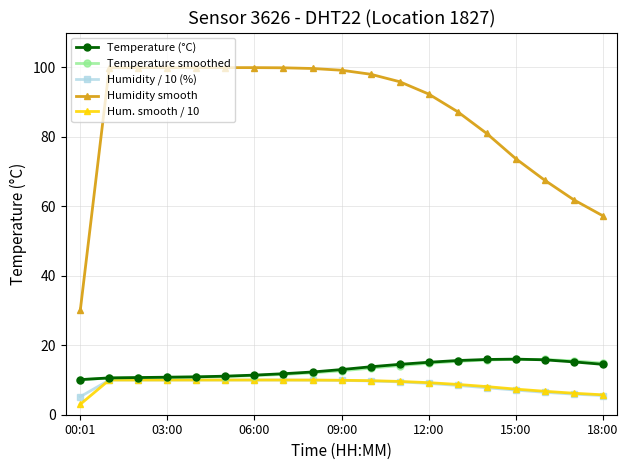

What is the greatest value displayed?

99.9